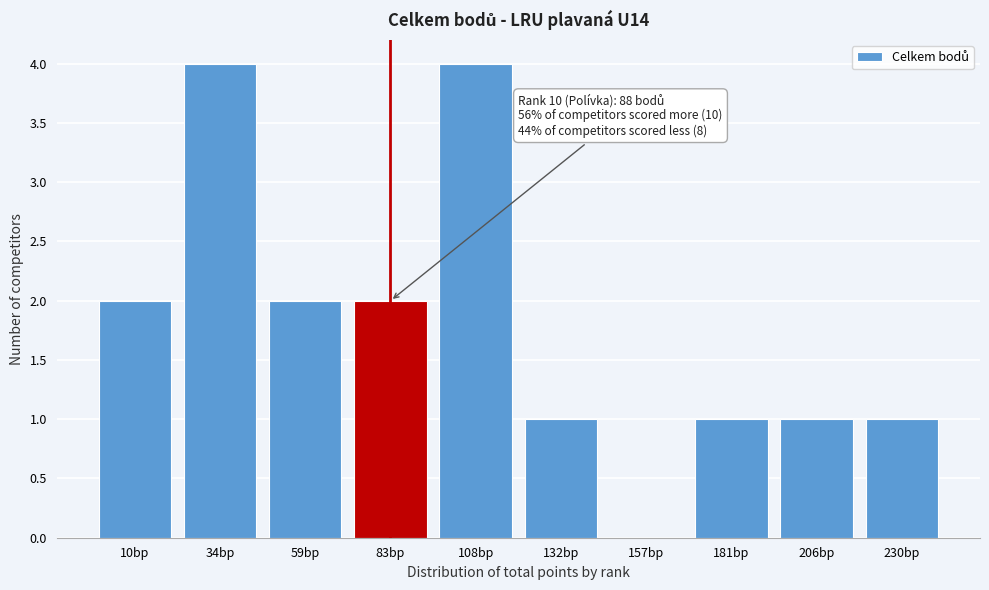

Reading left to right, extract all data points from this chart.

10bp=2	34bp=4	59bp=2	83bp=2	108bp=4	132bp=1	157bp=0	181bp=1	206bp=1	230bp=1